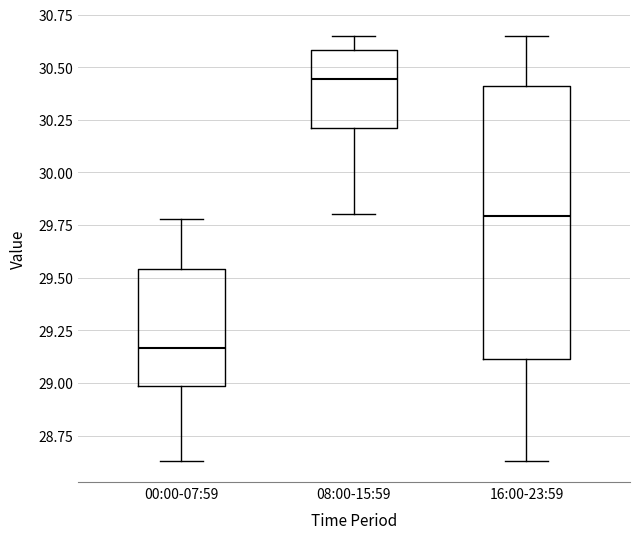

Reading left to right, read every box against the y-axis: the position of its median line, the range the box covers, and the ends of its whiskers. The values are not printed on the chart, so give them approximately, as read against the axis.

00:00-07:59: median 29.15, box 29.00 to 29.55, whiskers 28.65 to 29.80
08:00-15:59: median 30.45, box 30.20 to 30.60, whiskers 29.80 to 30.65
16:00-23:59: median 29.80, box 29.10 to 30.40, whiskers 28.65 to 30.65